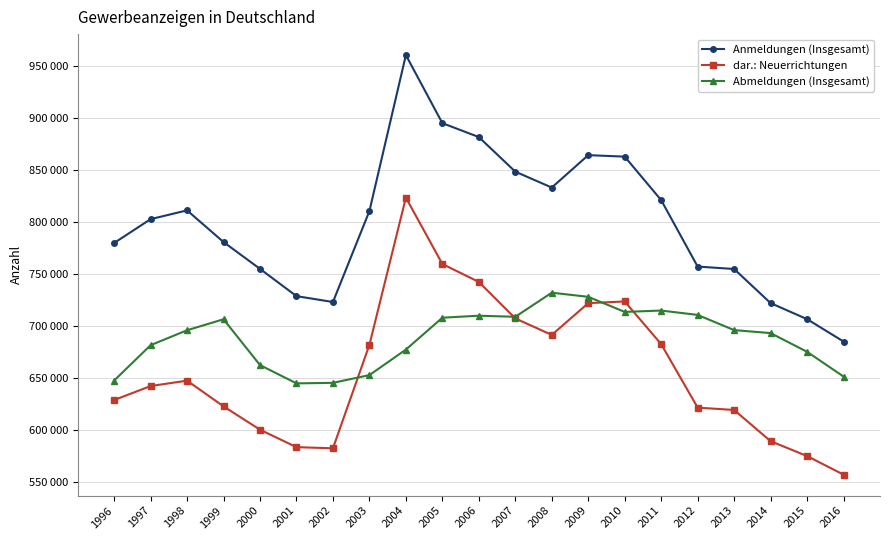

True or false: dar.: Neuerrichtungen and Abmeldungen (Insgesamt) cross at least once.

True